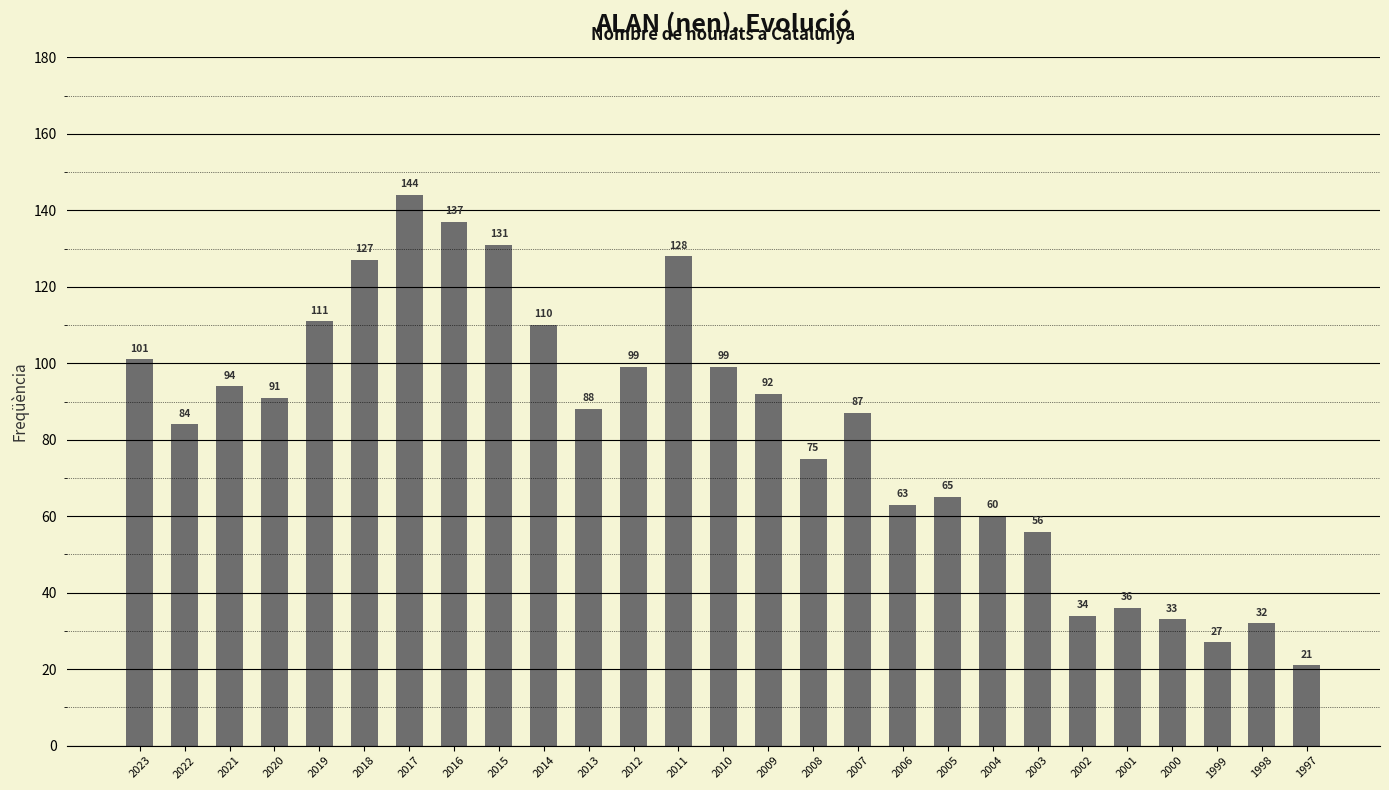

What is the smallest value displayed?

21